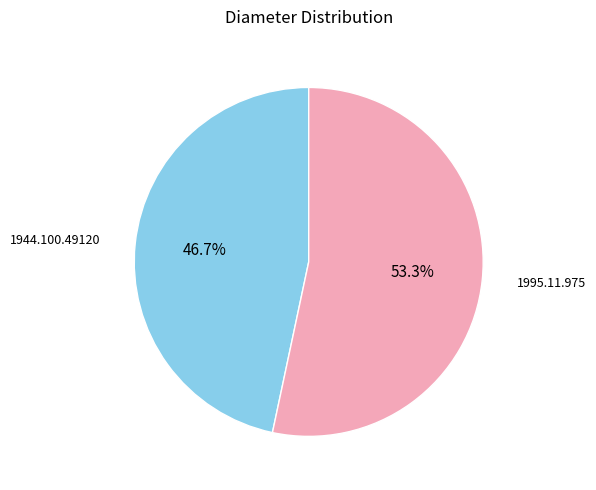

Which has a higher value, 1944.100.49120 or 1995.11.975?

1995.11.975